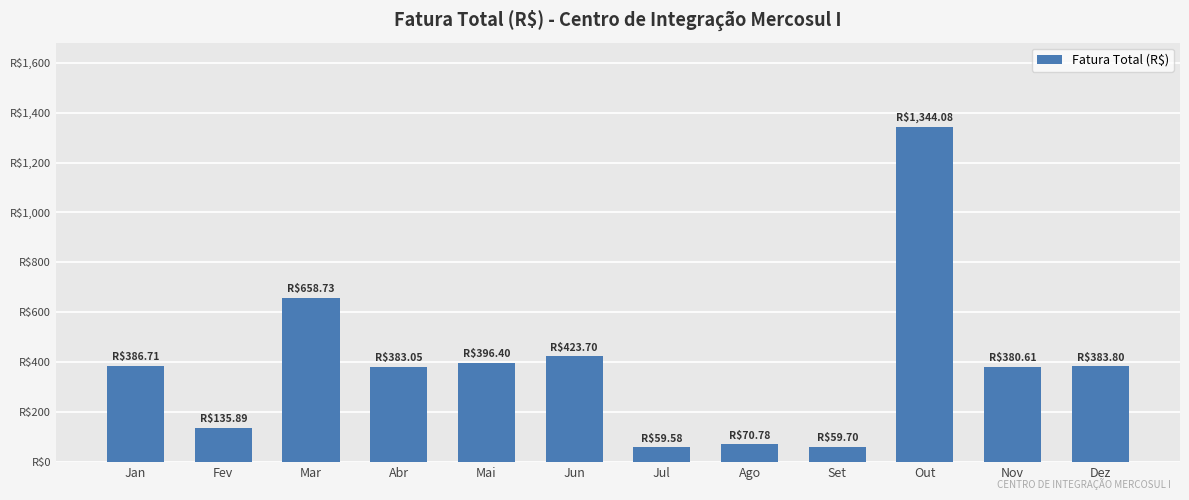

Which category has the highest value across all series?

Out